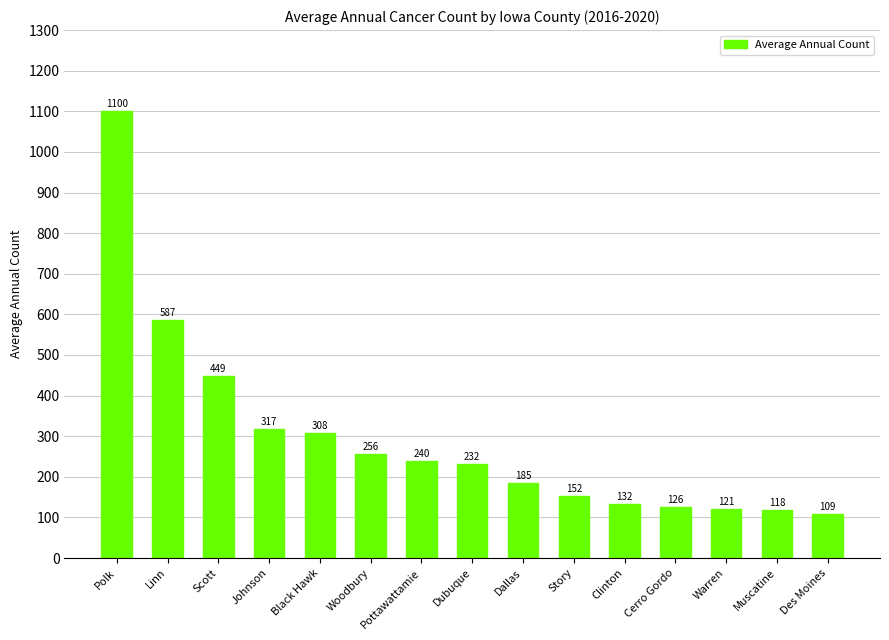

Read the value at Story.

152